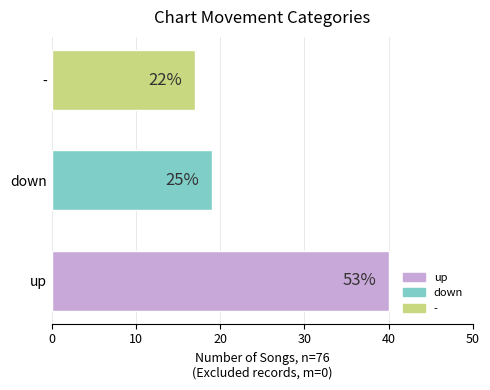

Rank the categories by value from highest to lowest.

up, down, -